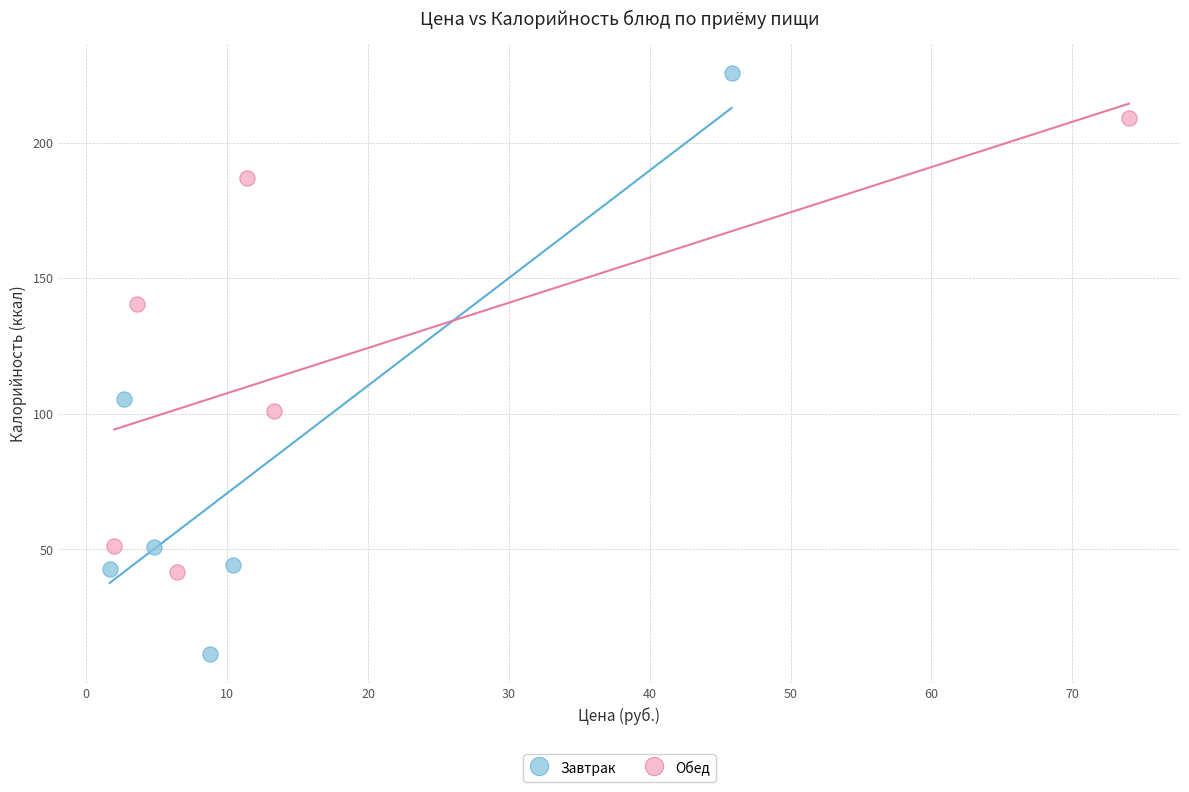

Which series has the largest Y range (max minus min)?

Завтрак